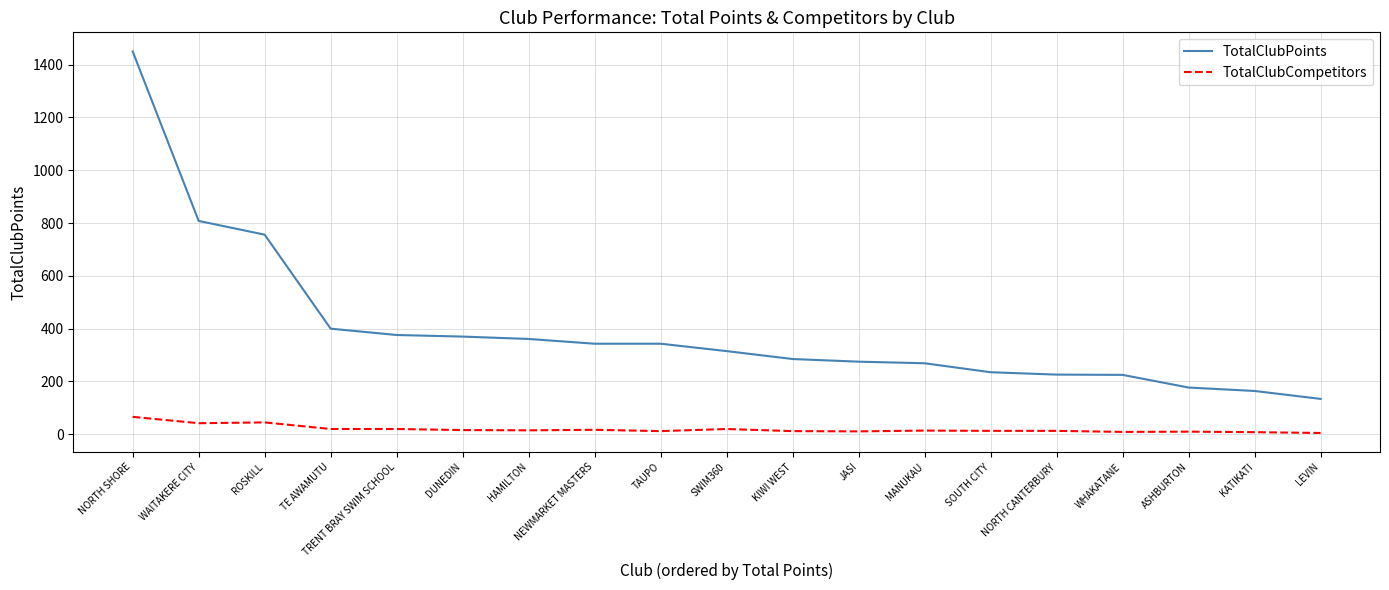

What is the average value of the TotalClubPoints series?

395